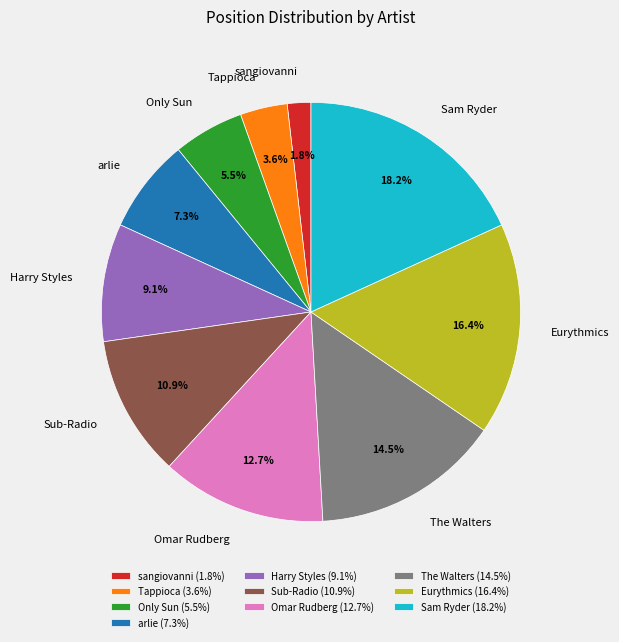

How many slices are in this pie chart?

10